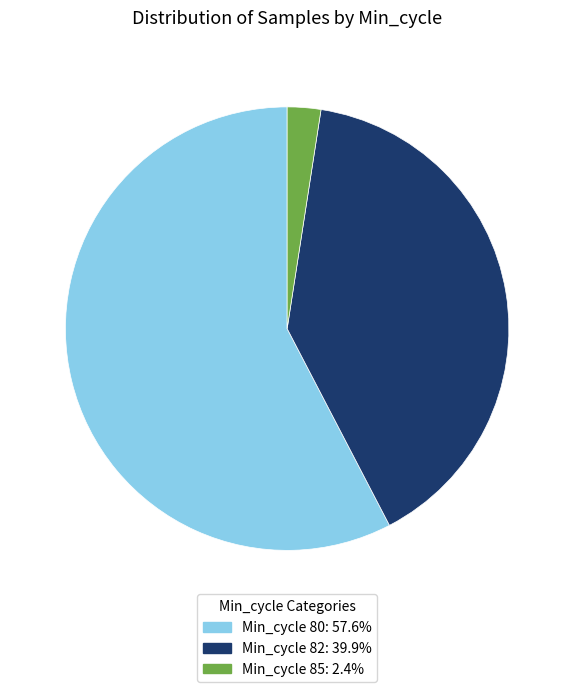

Do Min_cycle 82: 39.9% and Min_cycle 80: 57.6% together represent more than half of the pie?

Yes